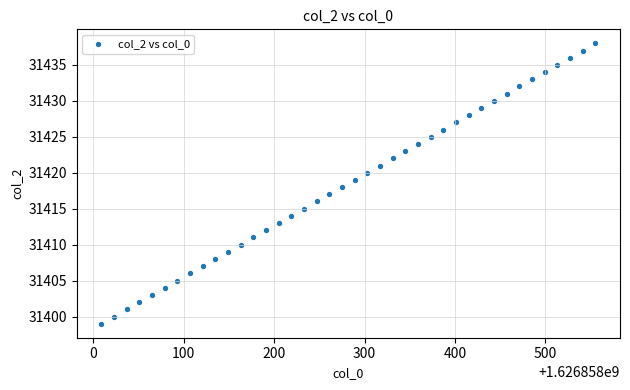

What is the range of Y values (max minus min)?

39